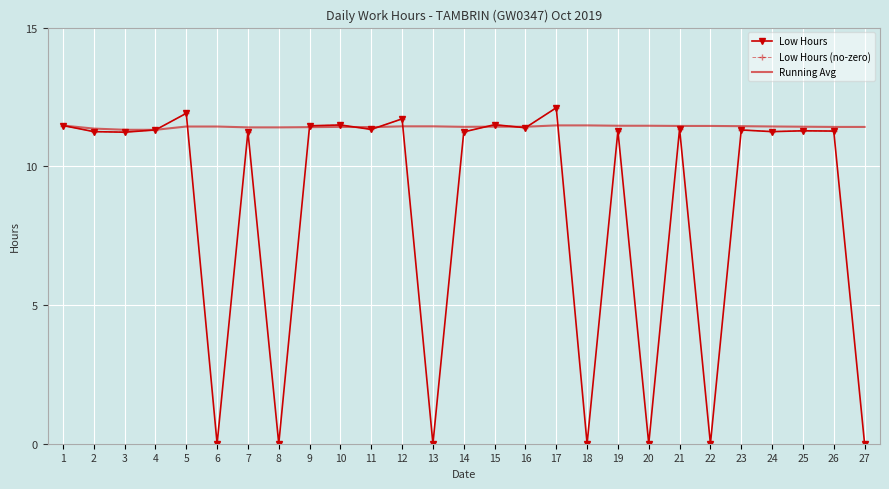

At which category does Low Hours reach its first local peak?

5